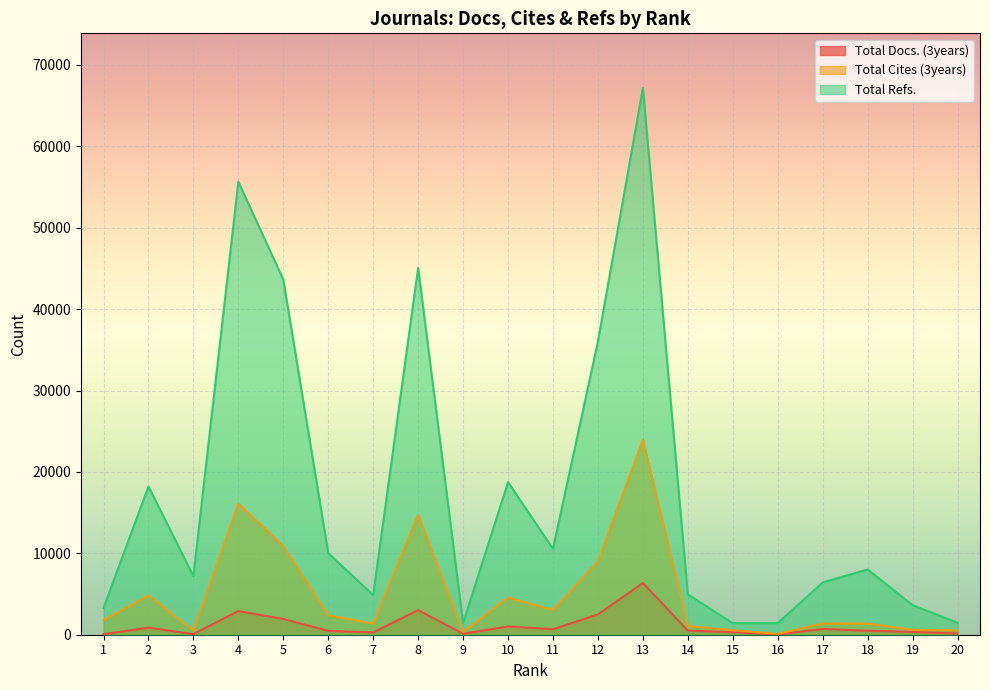

Does the chart display data point markers on the line(s)?

No